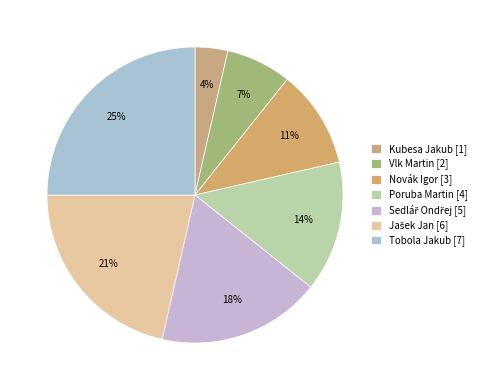

To the nearest percent, what portion does Poruba Martin [4] represent?

14%